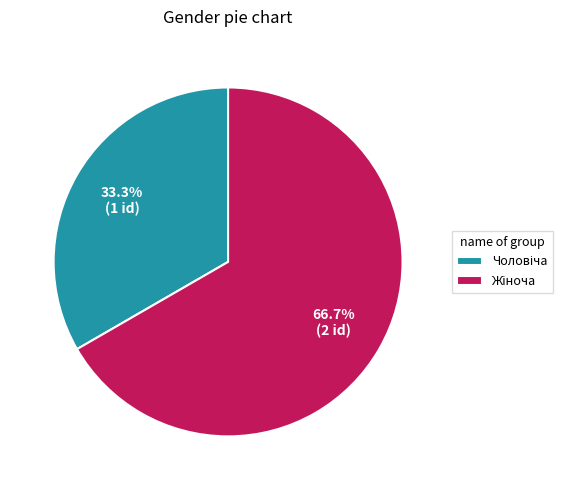

Is there any slice that represents more than half of the pie?

Yes